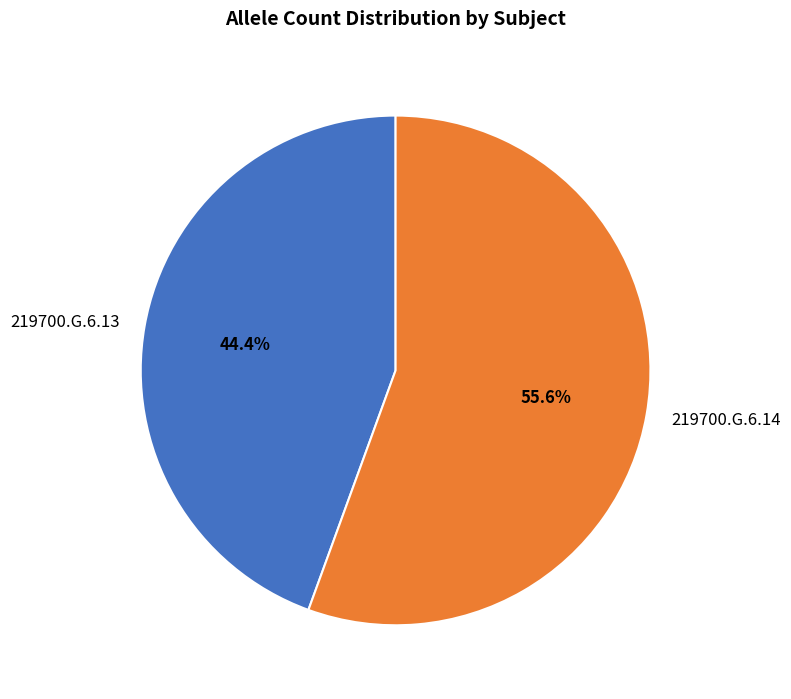

Is the sum of 219700.G.6.13 and 219700.G.6.14 greater than half?

Yes